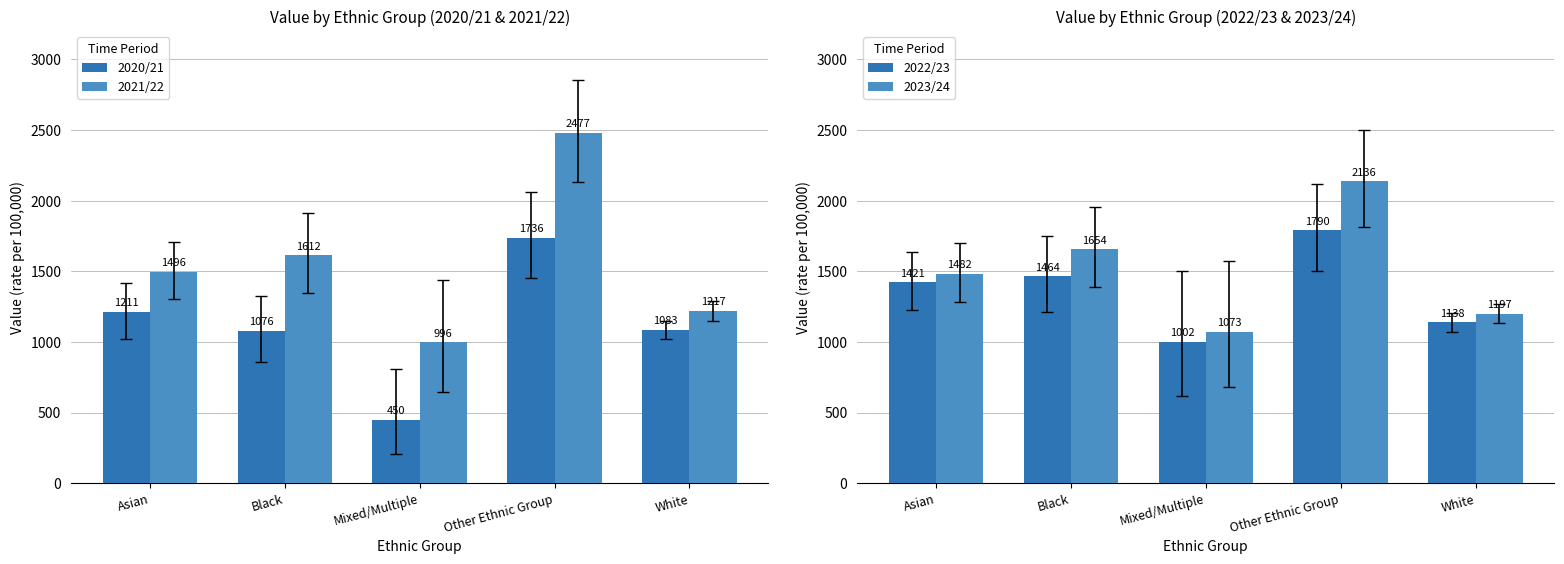

Which series has the largest range (max minus min)?

2021/22